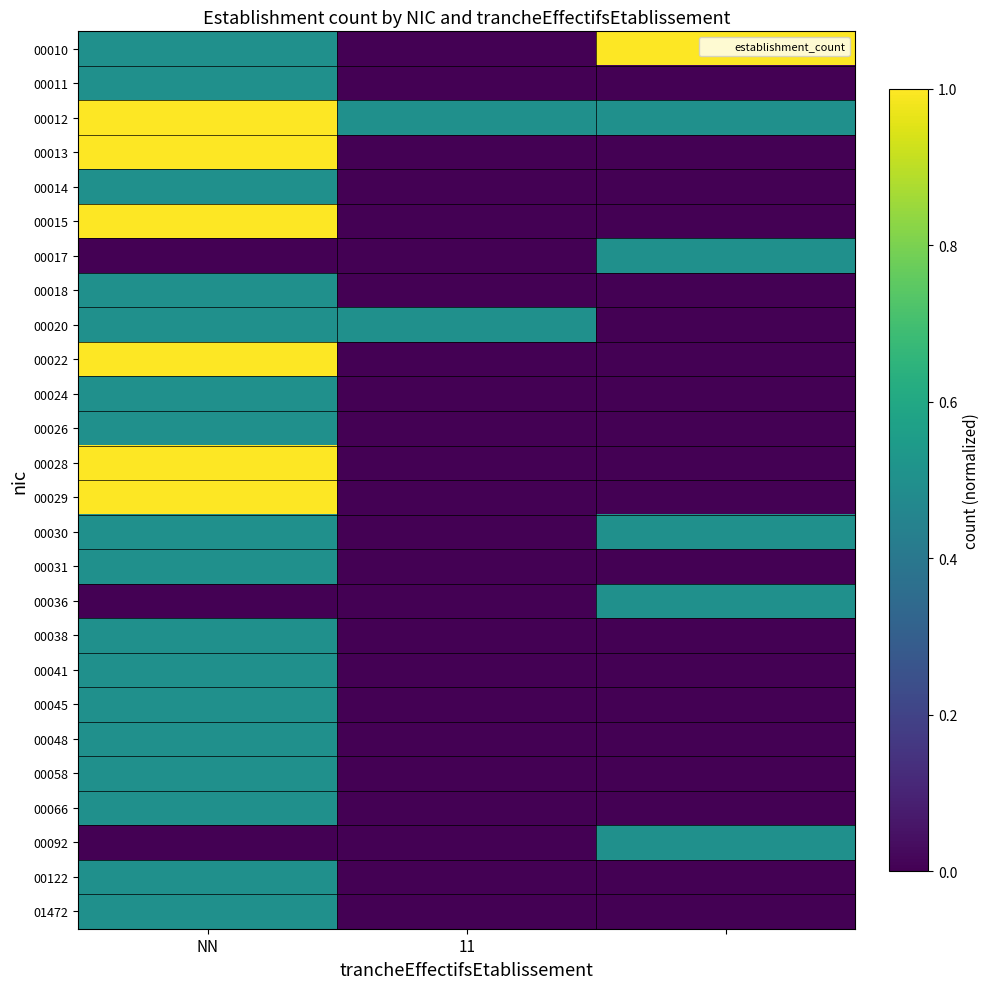

Which series has the largest range (max minus min)?

00010